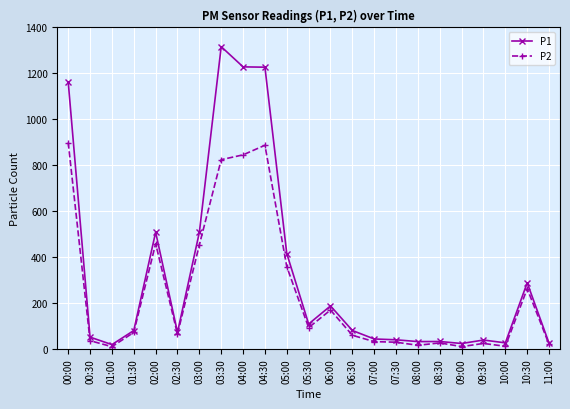

List the series in order of their peak value, lowest first.

P2, P1